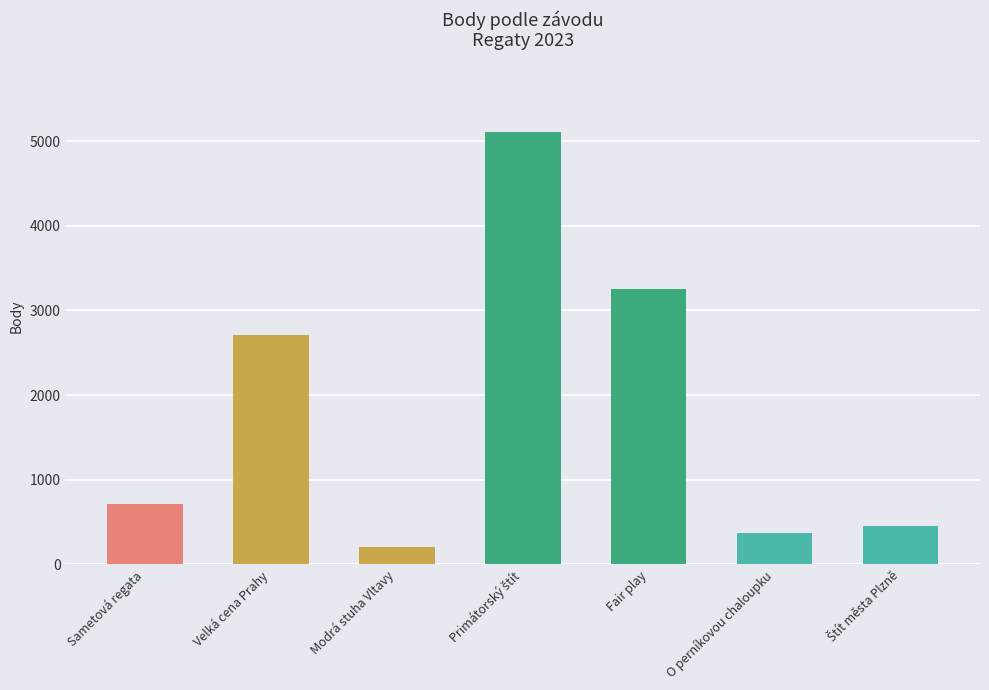

What is the ratio of the value at Fair play to the value at Modrá stuha Vltavy?

16.1